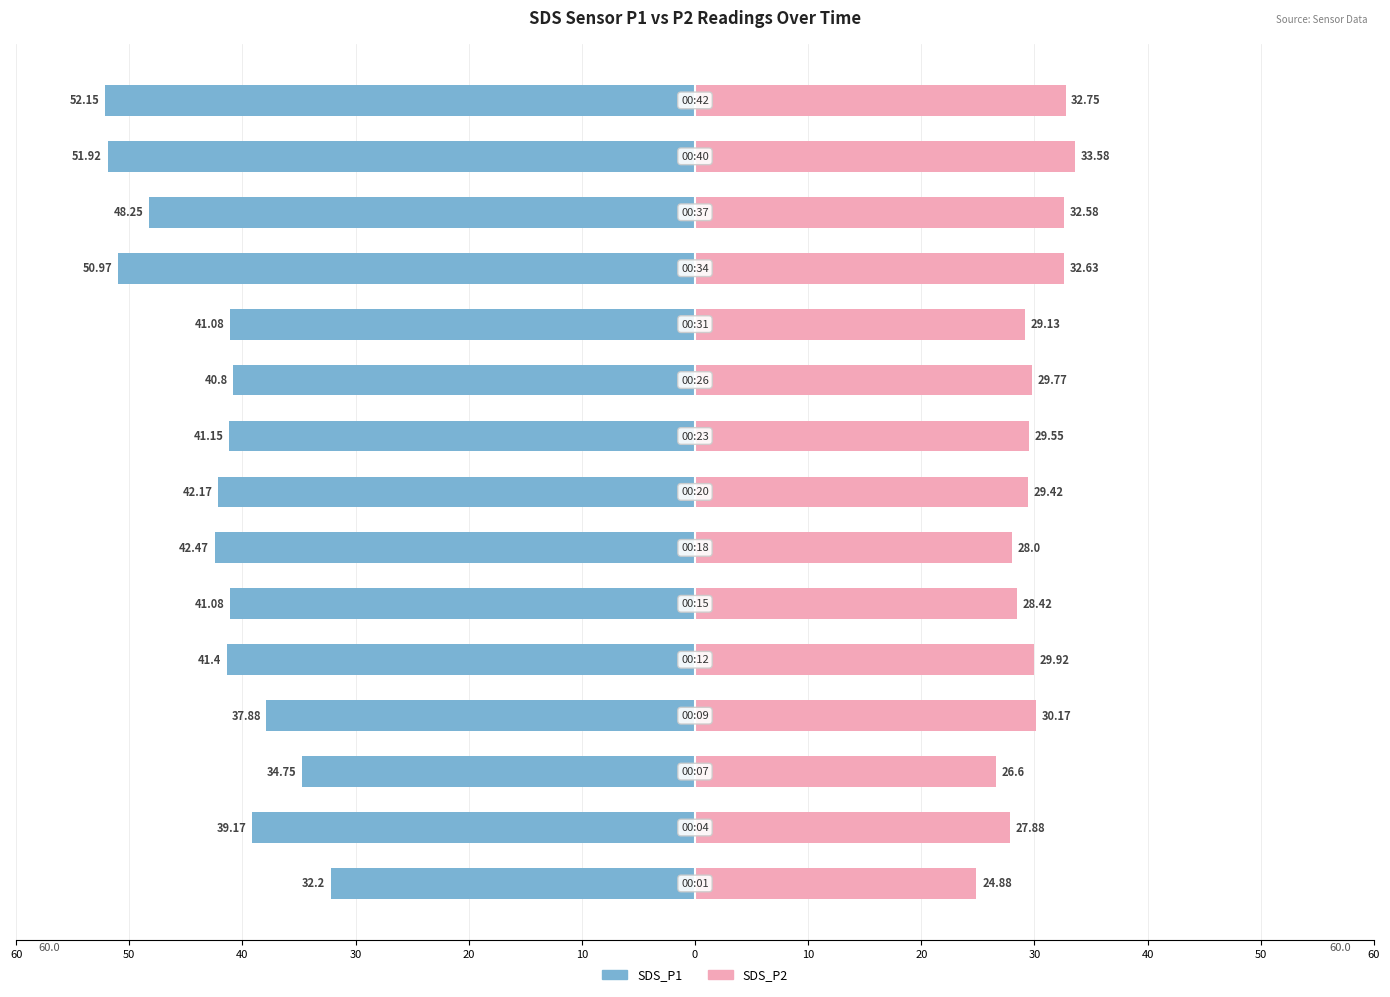

The value of SDS_P1 at 20 is -12.7. True or false?

False